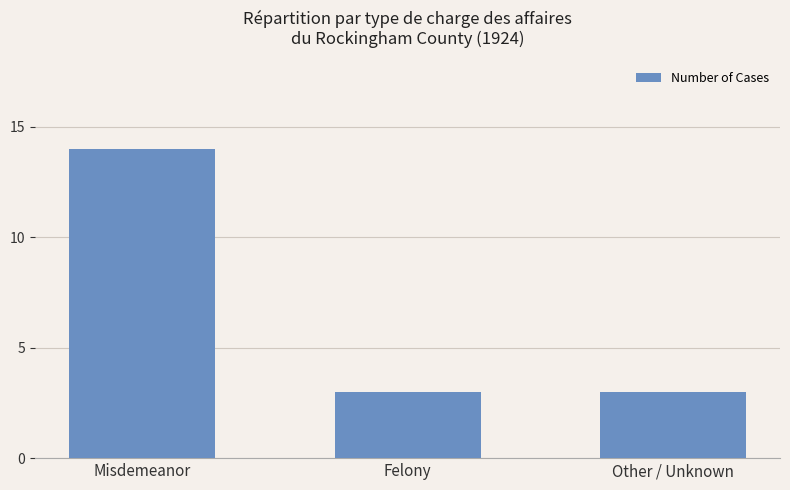

Reading left to right, what are all the values shown in this chart?

14	3	3